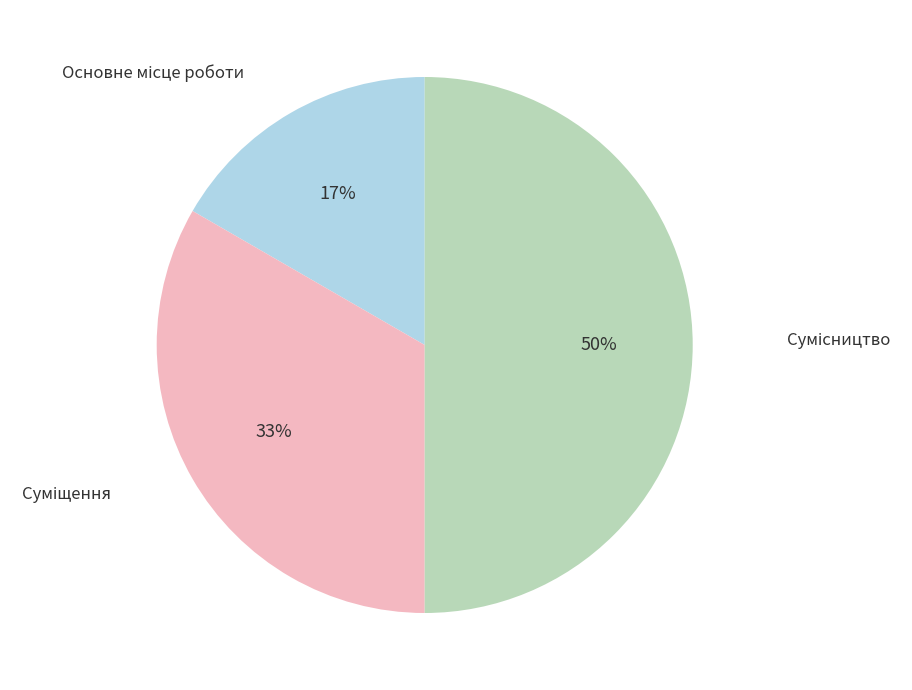

To the nearest percent, what is the average slice percentage?

33%